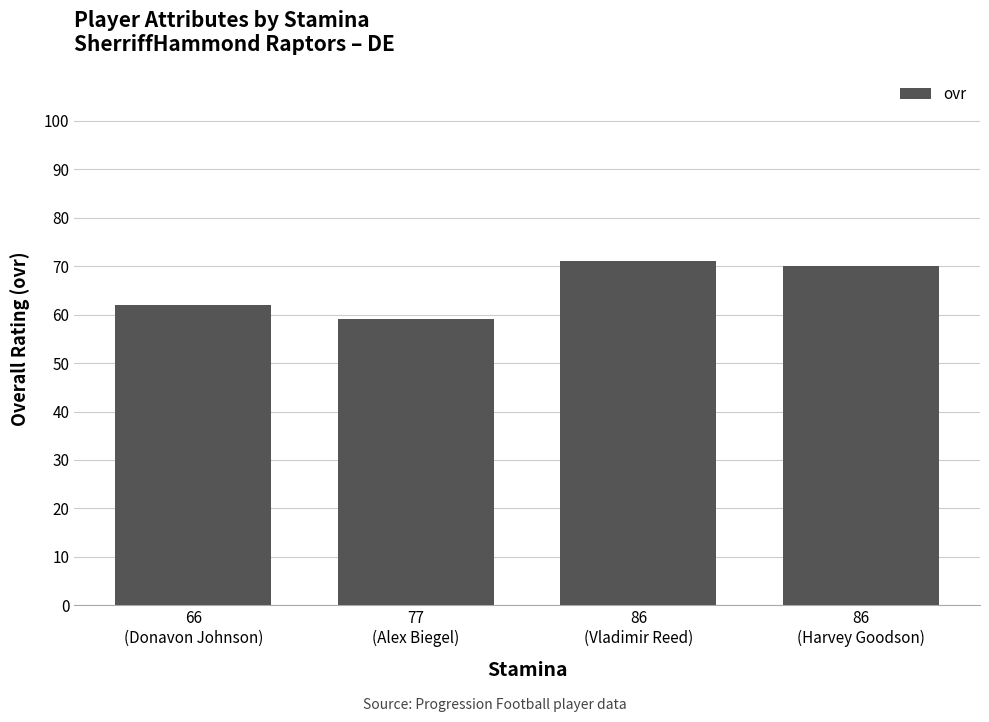

Approximately how many times larger is the value at 86
(Vladimir Reed) compared to 77
(Alex Biegel)?

1.2